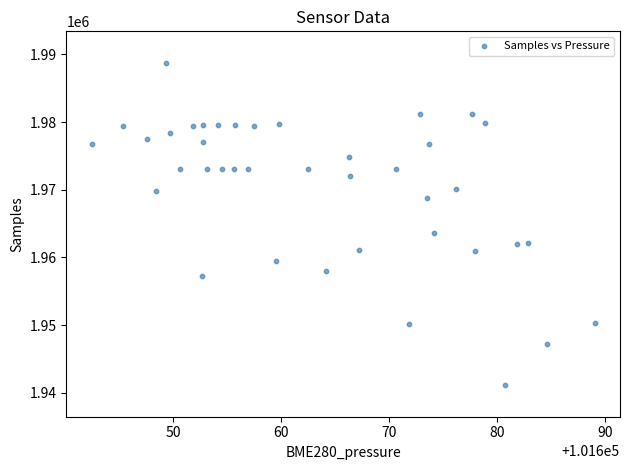

What is the range of Y values (max minus min)?

47435